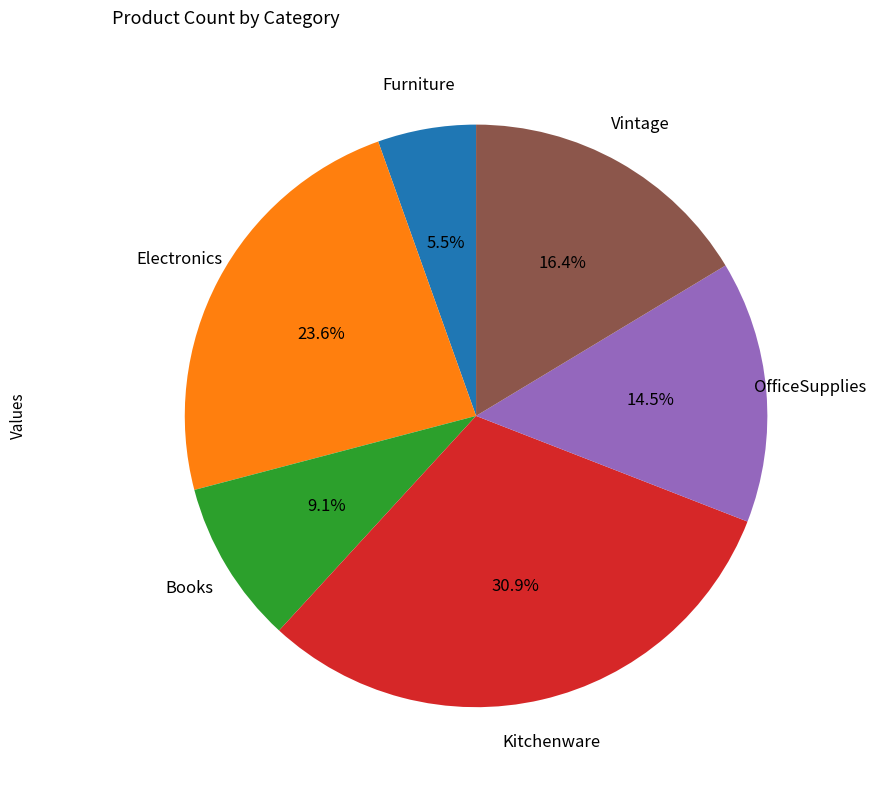

Is there any slice that represents more than half of the pie?

No